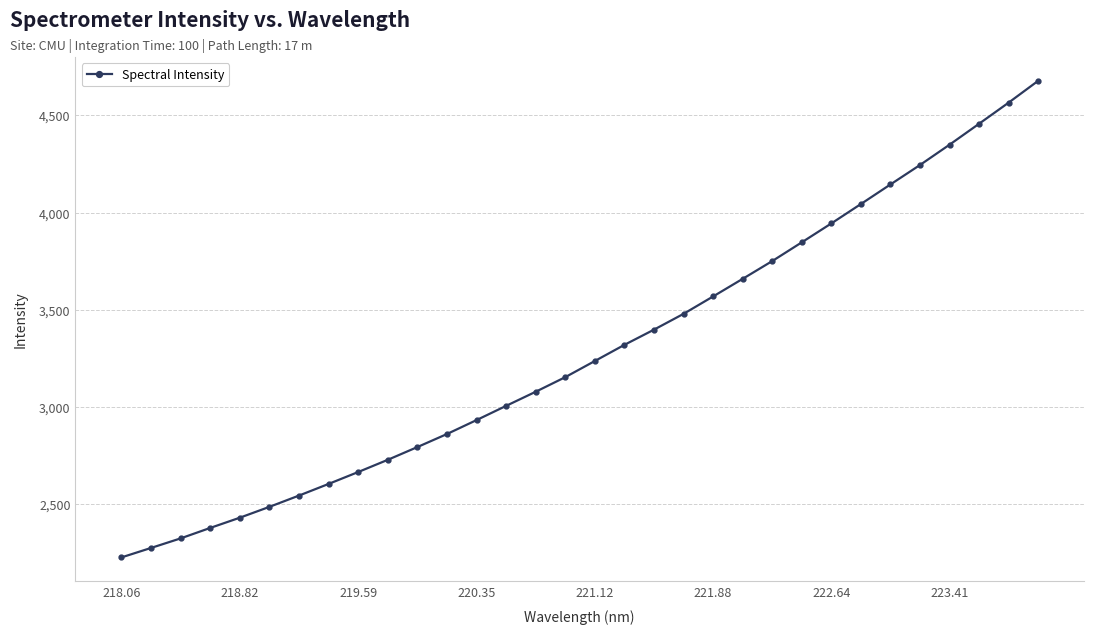

What is the difference between the maximum and minimum values?

2450.1